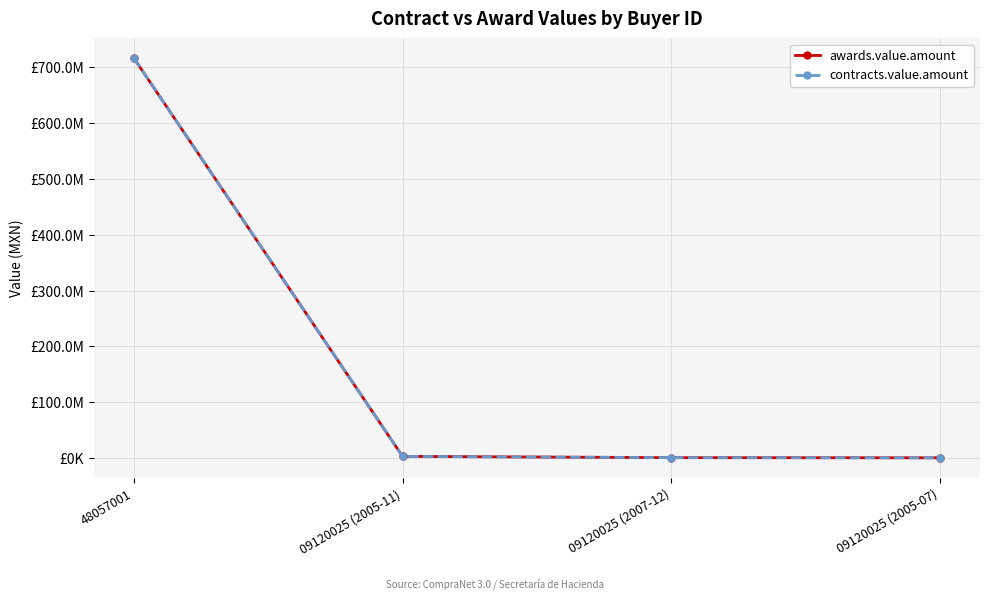

Rank the series by their maximum value, from highest to lowest.

awards.value.amount, contracts.value.amount